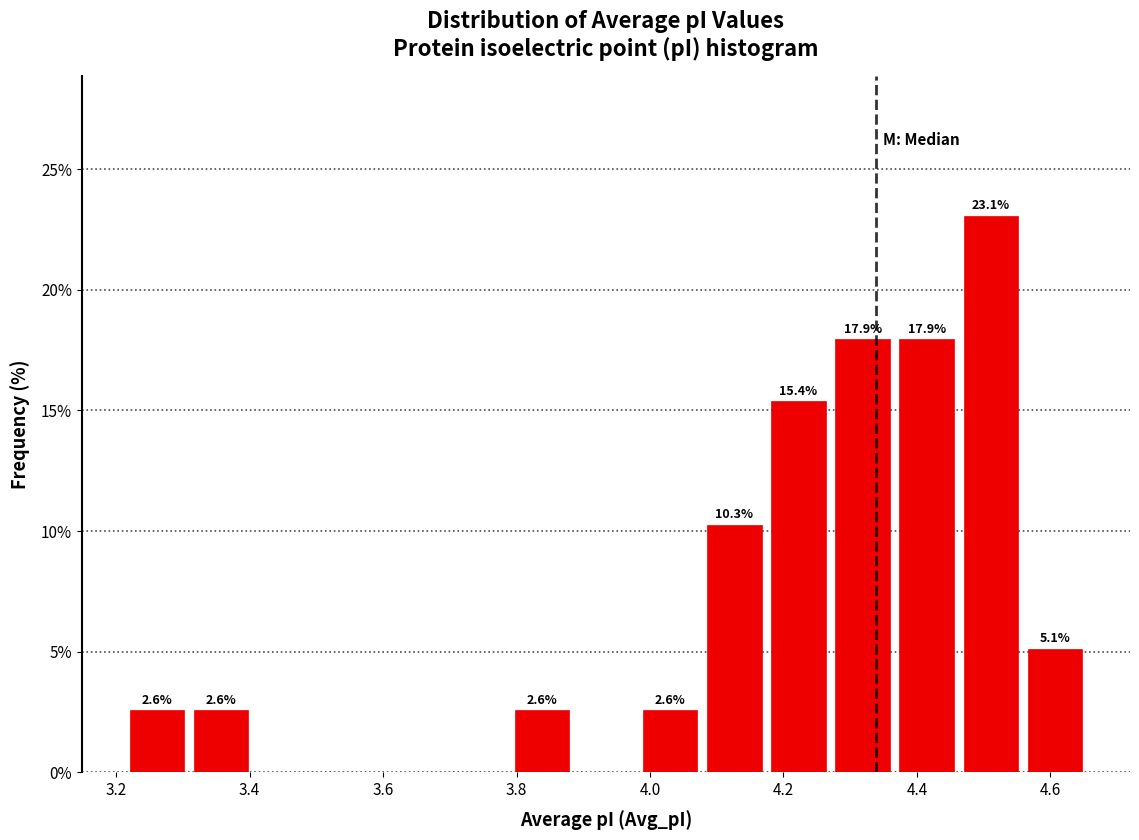

Which range on the x-axis has the tallest bar?

4.46 to 4.56